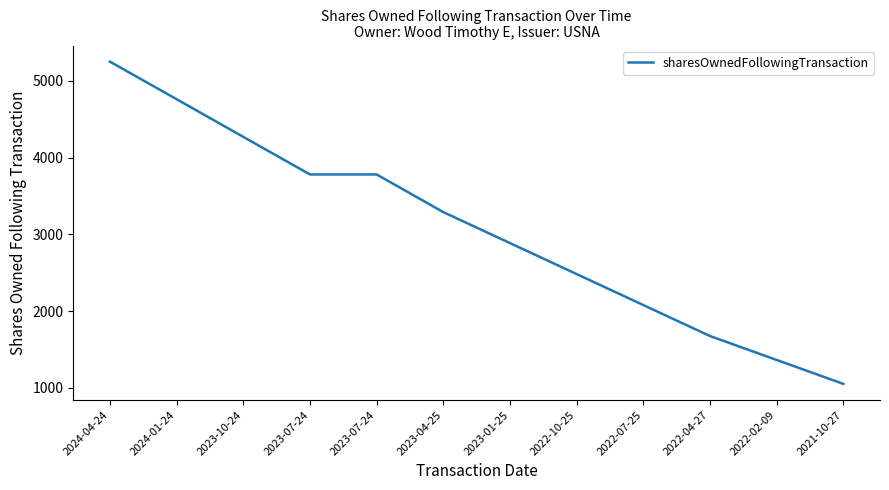

What is the smallest value displayed?

1050